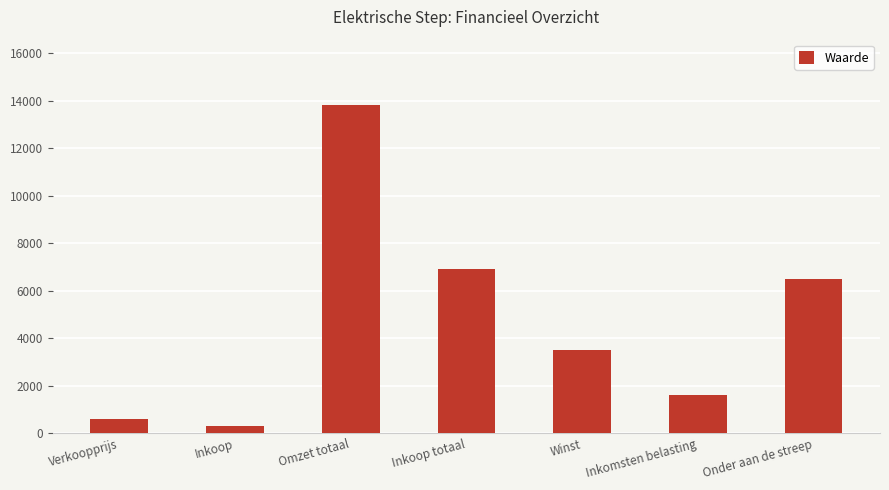

What is the ratio of the value at Onder aan de streep to the value at Inkoop totaal?

0.9